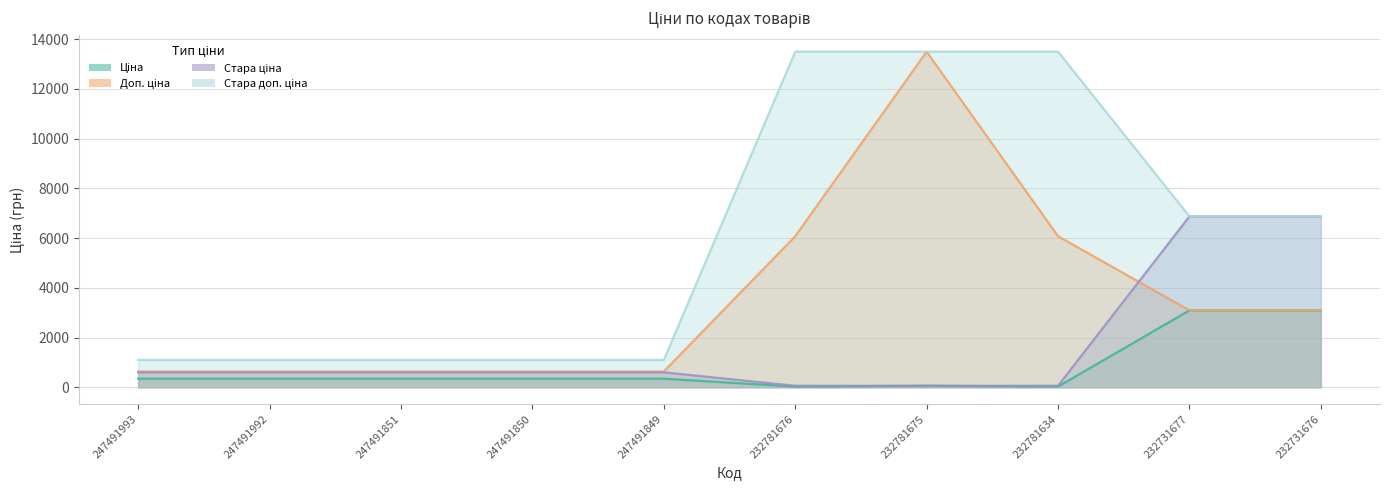

What are all the series names shown in the legend?

Ціна, Доп. ціна, Стара ціна, Стара доп. ціна